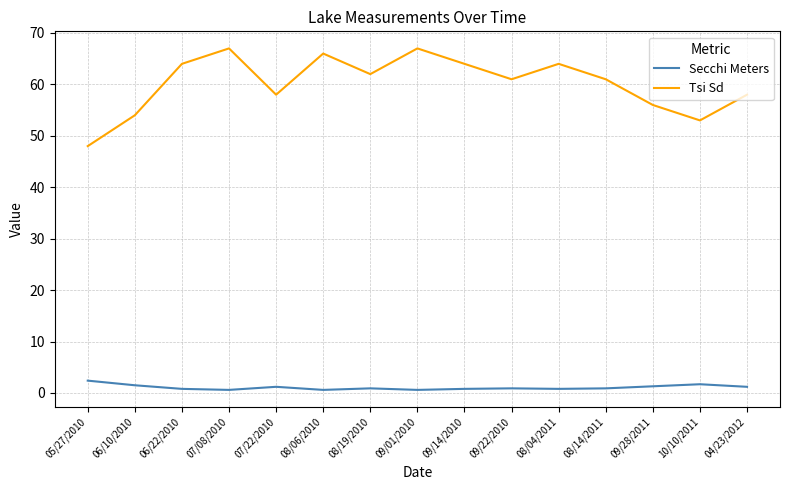

What are all the series names shown in the legend?

Secchi Meters, Tsi Sd